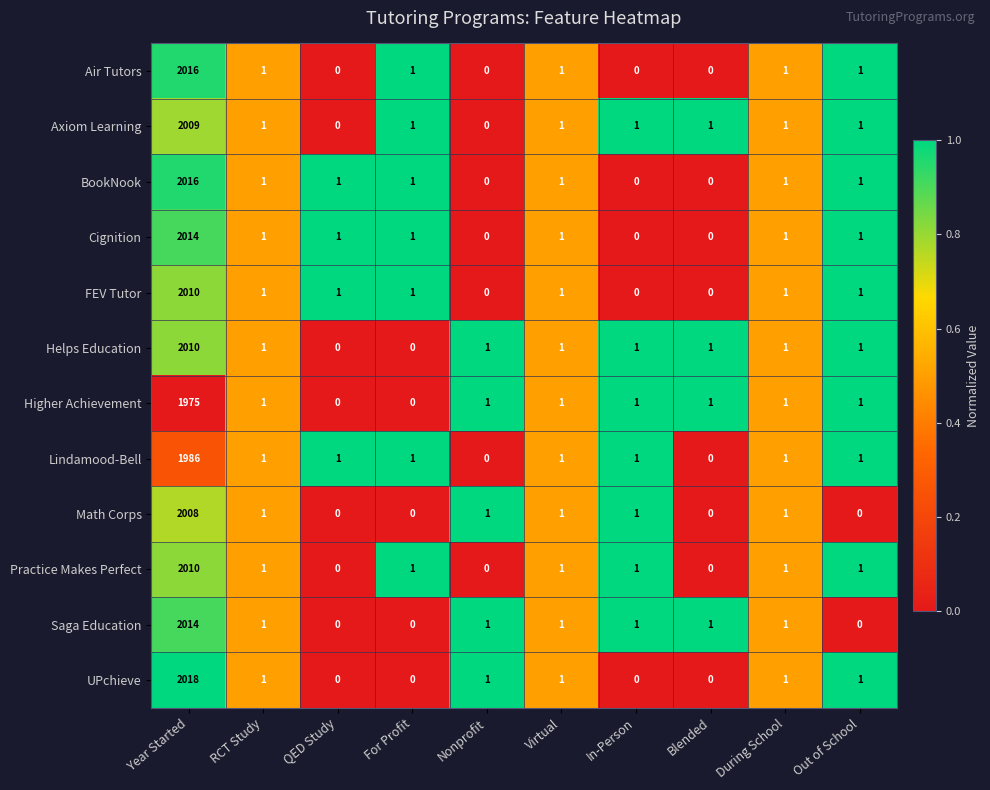

Which series has the widest spread of values?

UPchieve